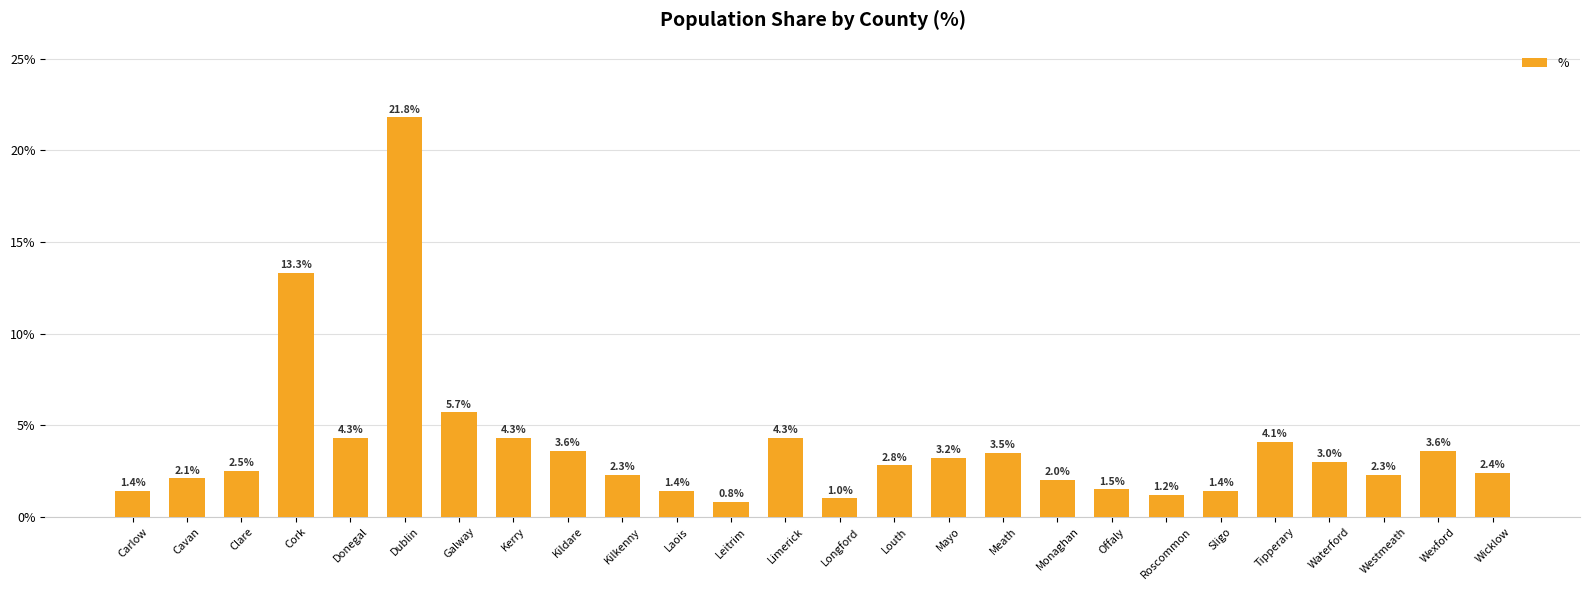

Reading right to left, extract all data points from this chart.

Wicklow=2.4	Wexford=3.6	Westmeath=2.3	Waterford=3.0	Tipperary=4.1	Sligo=1.4	Roscommon=1.2	Offaly=1.5	Monaghan=2.0	Meath=3.5	Mayo=3.2	Louth=2.8	Longford=1.0	Limerick=4.3	Leitrim=0.8	Laois=1.4	Kilkenny=2.3	Kildare=3.6	Kerry=4.3	Galway=5.7	Dublin=21.8	Donegal=4.3	Cork=13.3	Clare=2.5	Cavan=2.1	Carlow=1.4